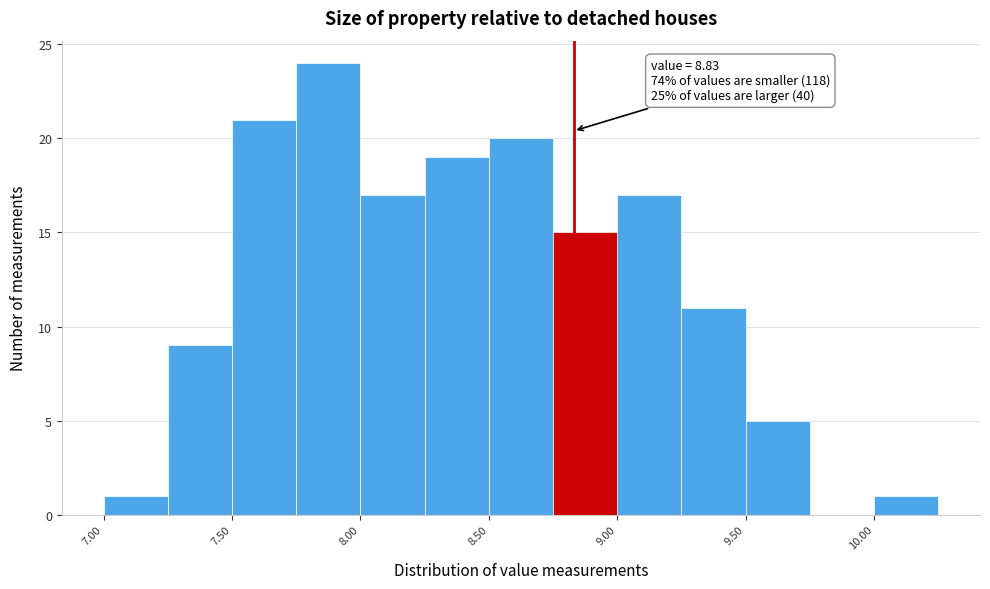

Which range on the x-axis has the tallest bar?

7.75 to 8.00